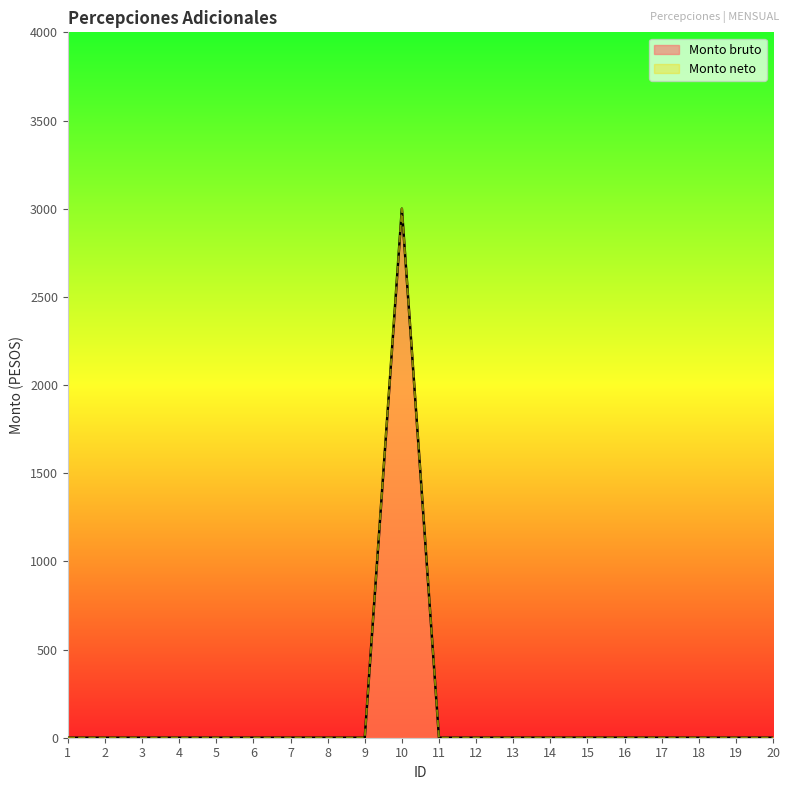

True or false: Monto bruto and Monto neto cross at least once.

False